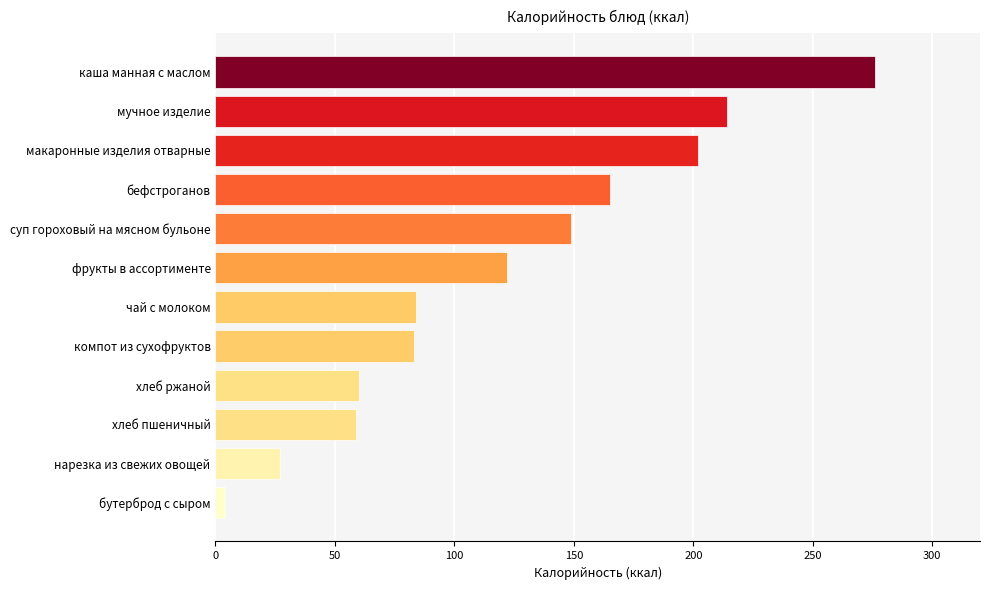

What is the difference between the values at мучное изделие and чай с молоком?

130